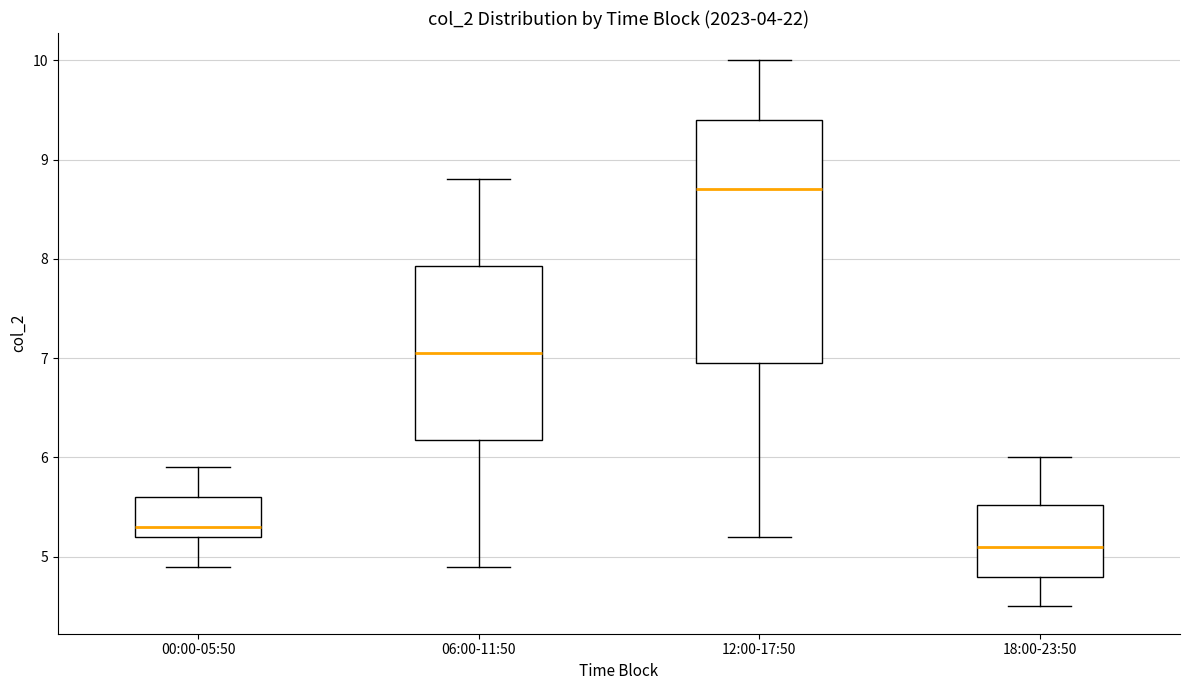

Which box is the tallest, from its lower edge to its upper edge?

12:00-17:50